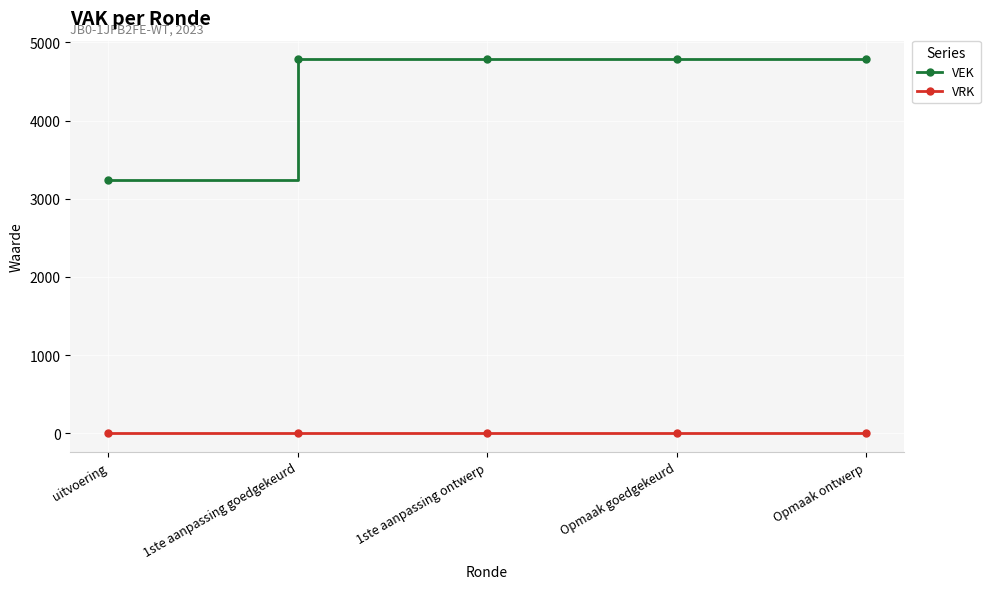

What position from the right is 1ste aanpassing goedgekeurd?

4